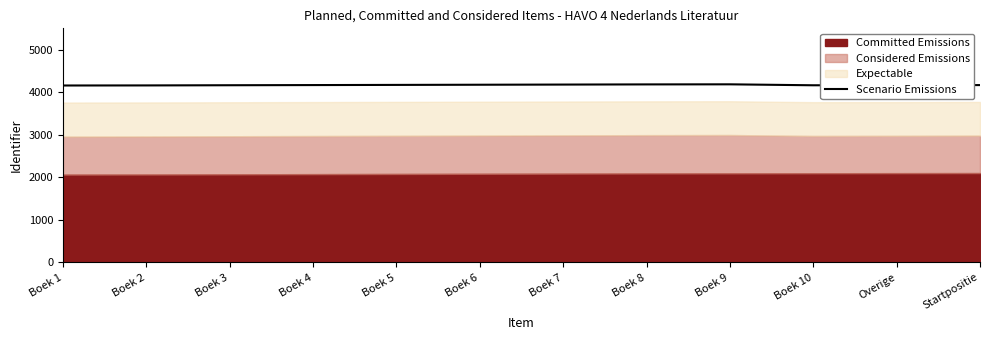

Which label corresponds to the smallest value in the chart?

Boek 1